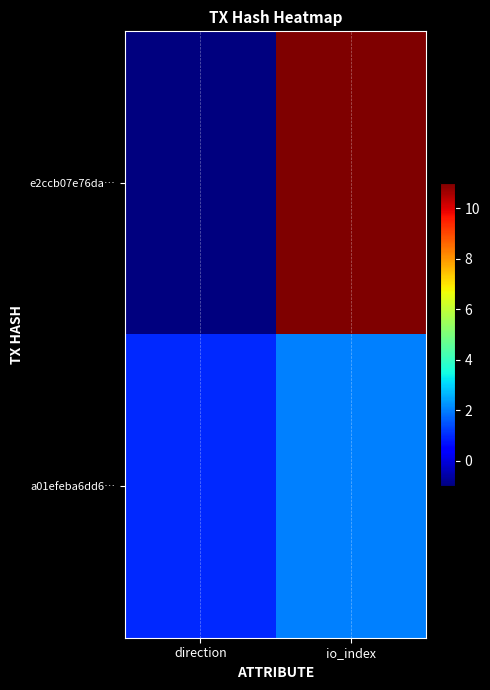

What is the spread (max minus min) of values at io_index?

9